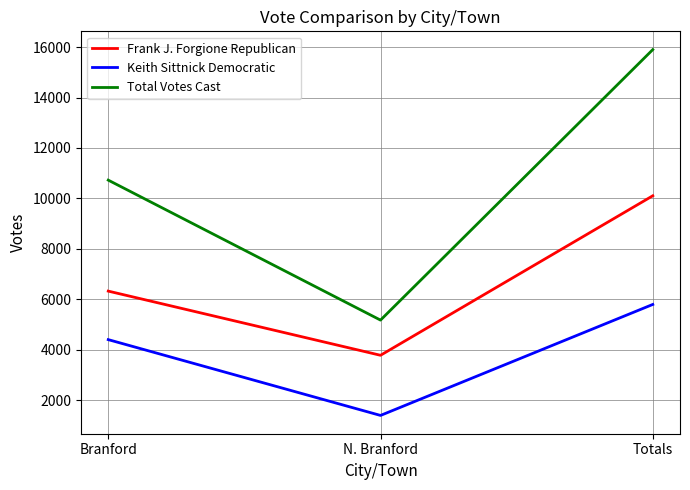

At which category is the sum across all series the highest?

Totals